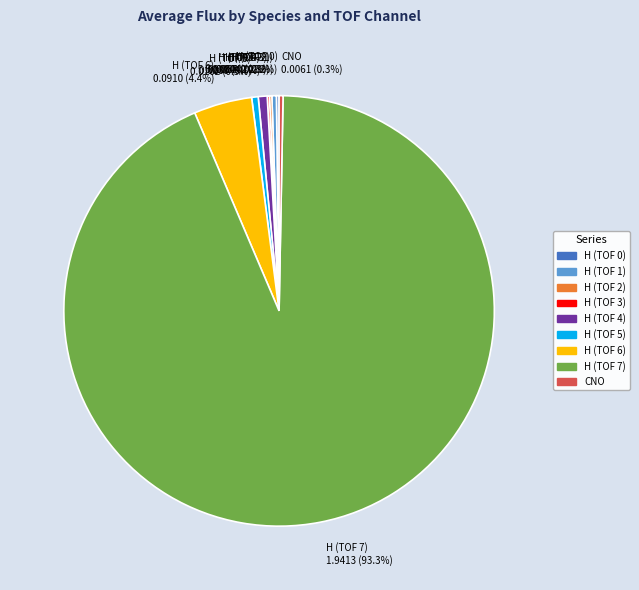

Does any single category account for the majority?

Yes